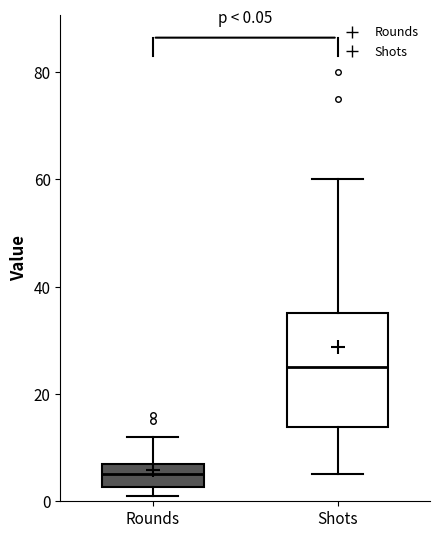

Which box is the tallest, from its lower edge to its upper edge?

Shots